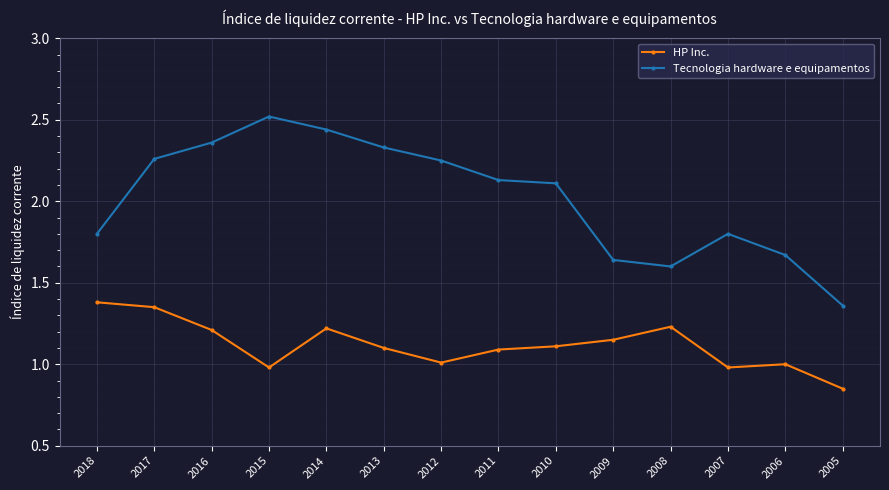

True or false: Tecnologia hardware e equipamentos and HP Inc. cross at least once.

False